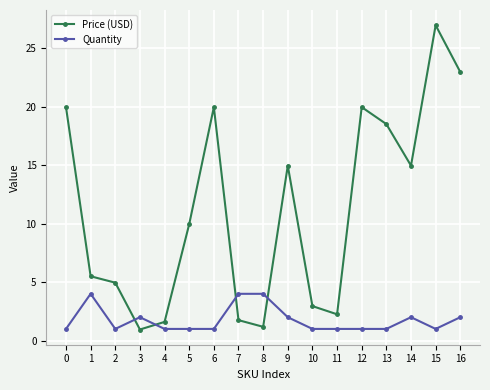

Which series has the largest range (max minus min)?

Price (USD)